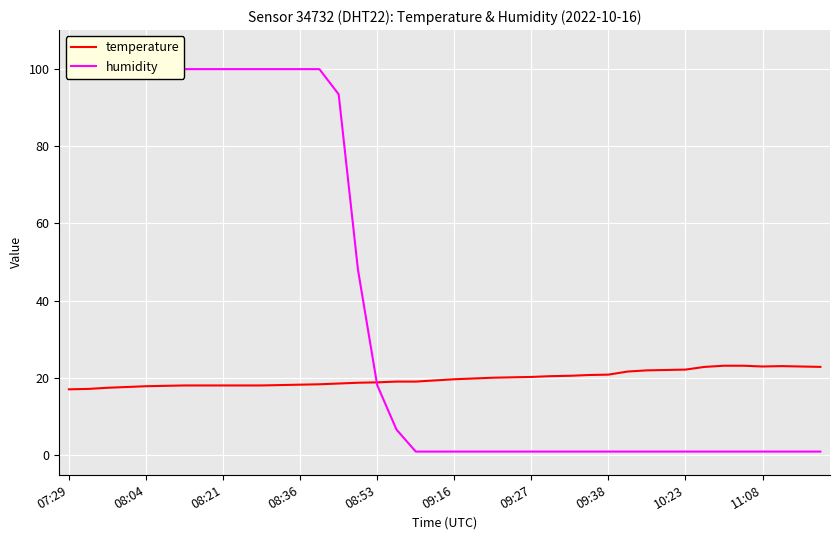

What is the value of the temperature point at the 17th from the left?

18.9